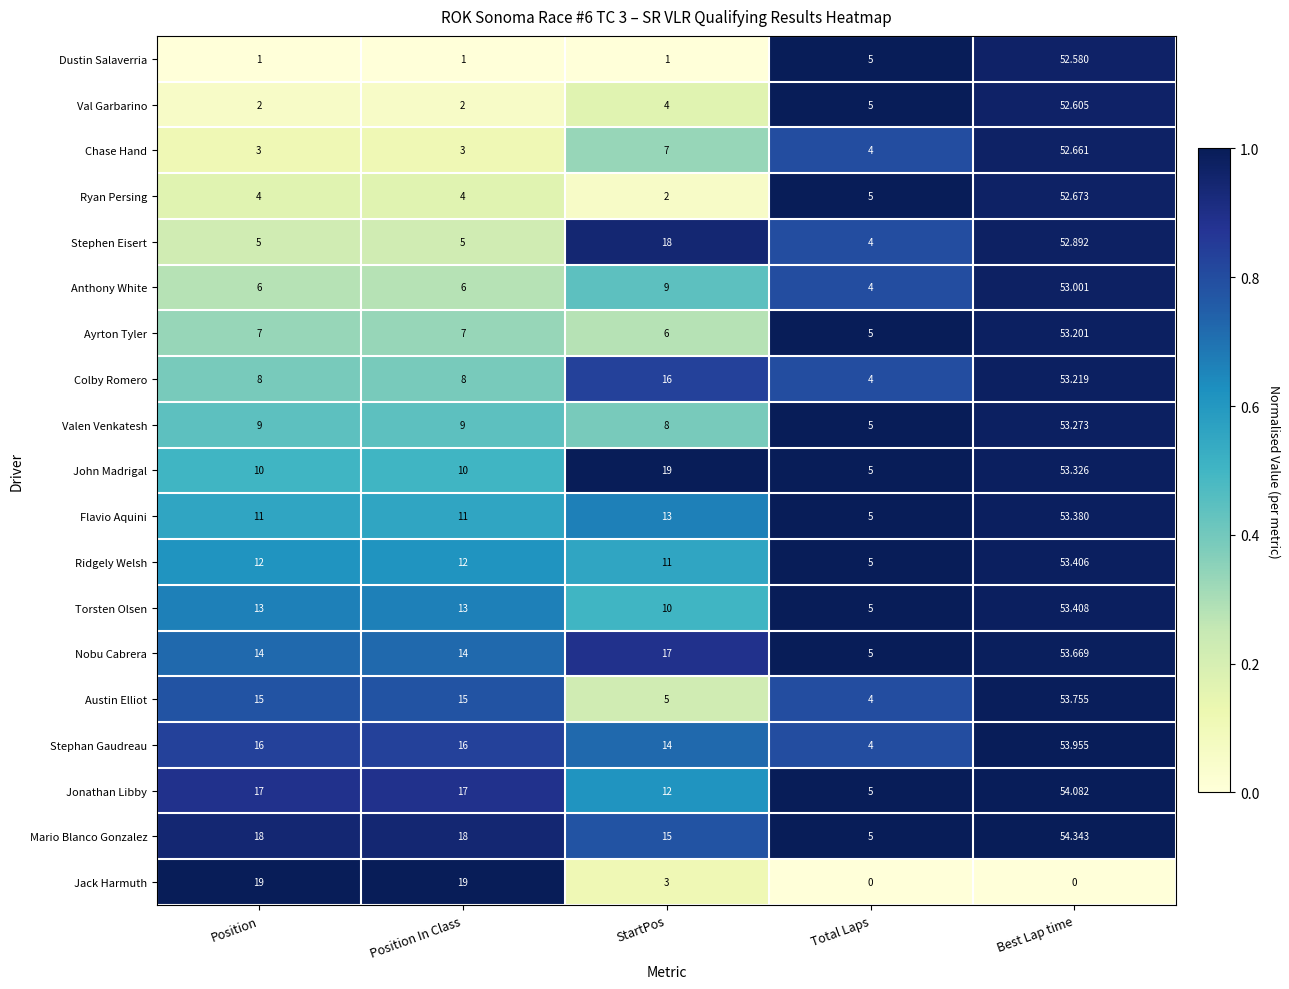

What is the difference between the highest and lowest values at Position?

18.0